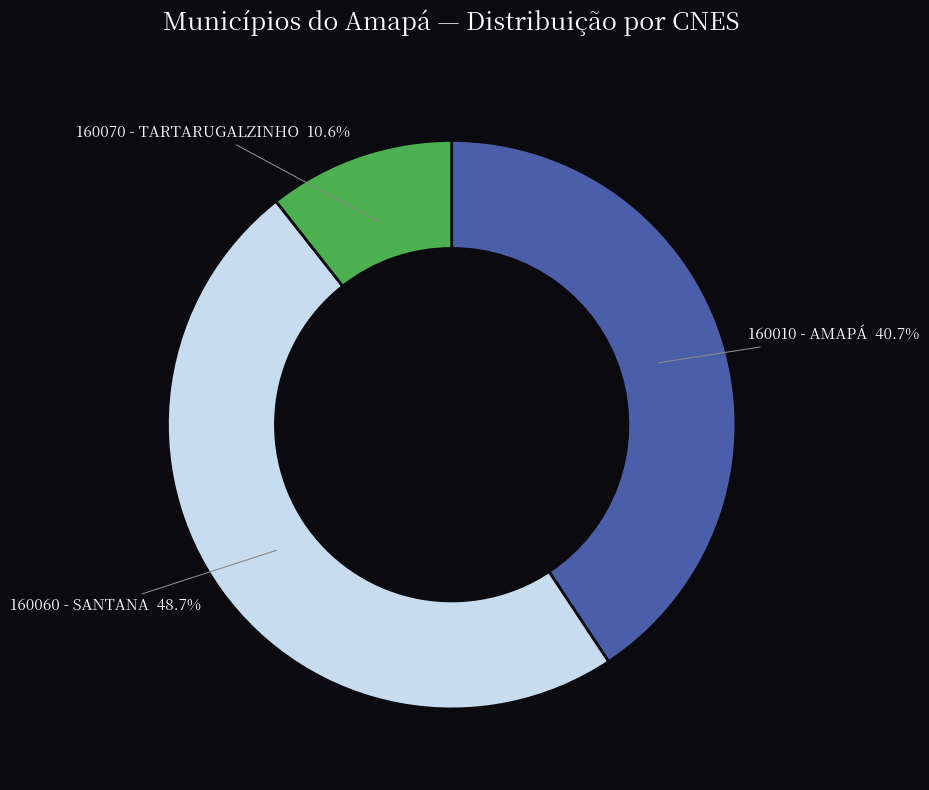

Is there a majority slice in this chart?

No